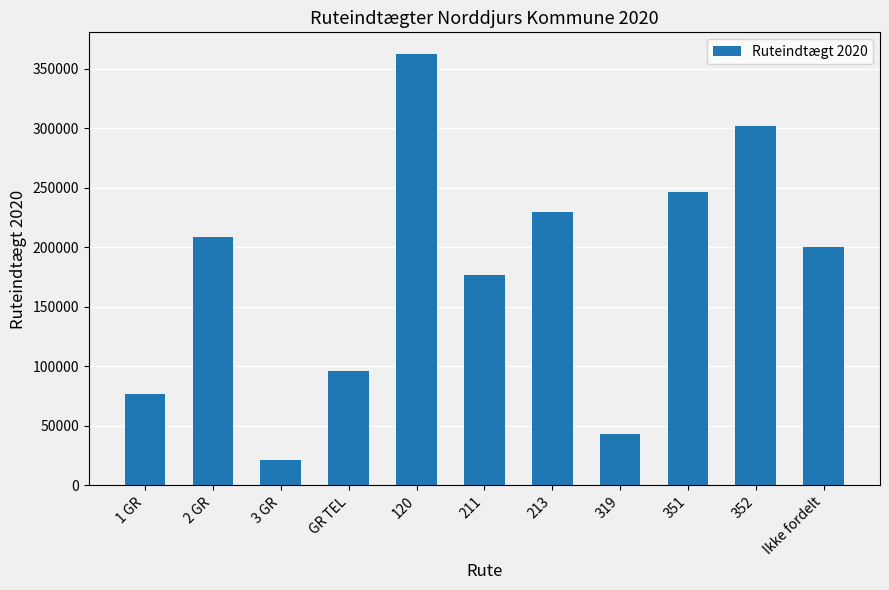

Reading left to right, transcribe all the data shown in this chart.

1 GR=77283.7	2 GR=209136.4	3 GR=21491.1	GR TEL=96297.7	120=362645.3	211=176832.3	213=229590.7	319=43074.0	351=246513.4	352=302299.7	Ikke fordelt=200043.6